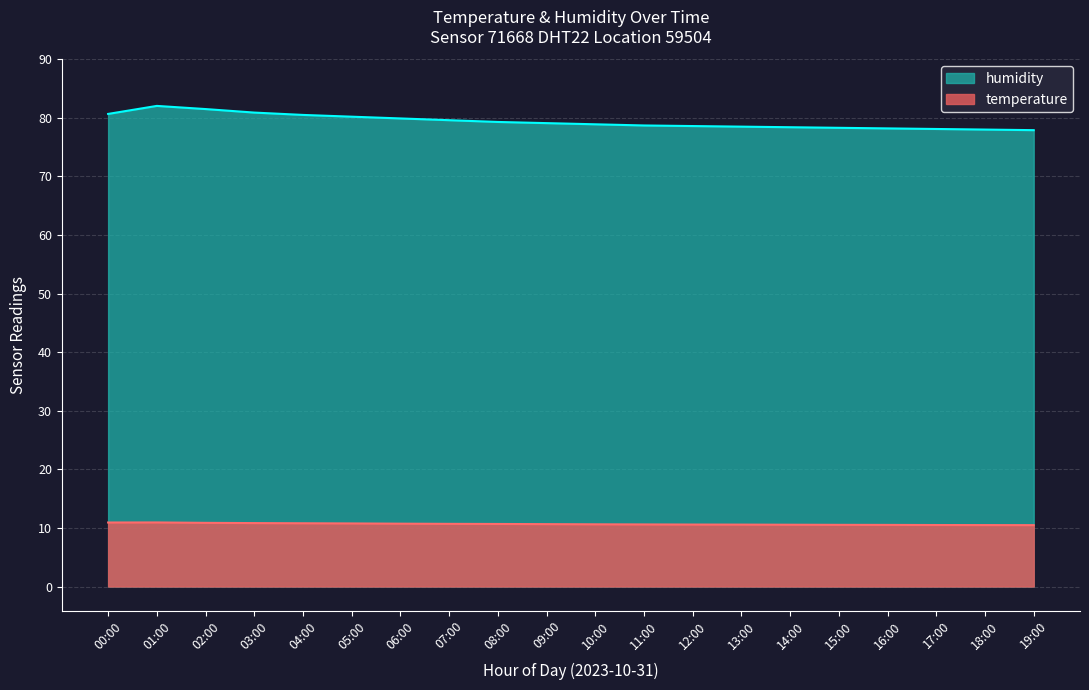

How many categories are shown in the chart?

20